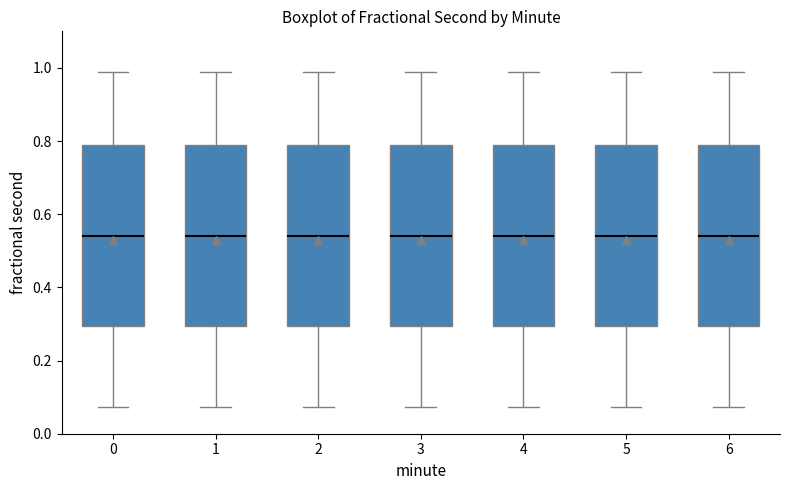

Reading left to right, transcribe this box plot: for each box, give where its median line is, the range the box spans, and where its two whiskers end, as read against the y-axis. The values are not printed on the chart, so give them approximately, as read against the axis.

0: median 0.54, box 0.30 to 0.78, whiskers 0.08 to 0.98
1: median 0.54, box 0.30 to 0.78, whiskers 0.08 to 0.98
2: median 0.54, box 0.30 to 0.78, whiskers 0.08 to 0.98
3: median 0.54, box 0.30 to 0.78, whiskers 0.08 to 0.98
4: median 0.54, box 0.30 to 0.78, whiskers 0.08 to 0.98
5: median 0.54, box 0.30 to 0.78, whiskers 0.08 to 0.98
6: median 0.54, box 0.30 to 0.78, whiskers 0.08 to 0.98